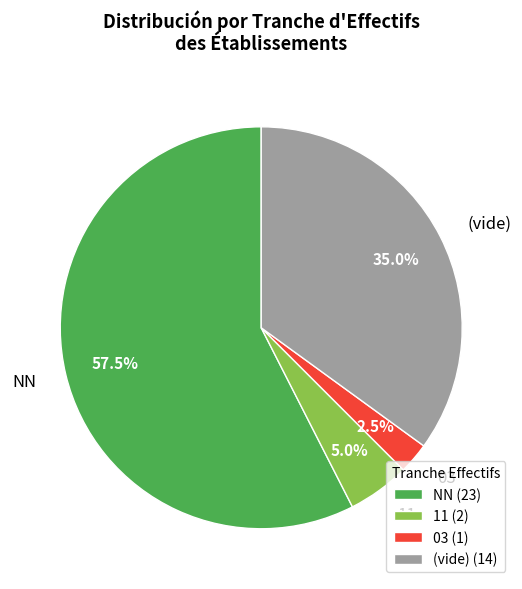

Is there a majority slice in this chart?

Yes